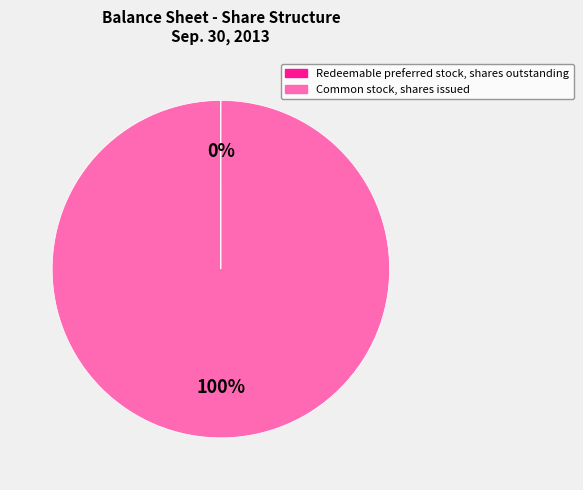

Does any single category account for the majority?

Yes